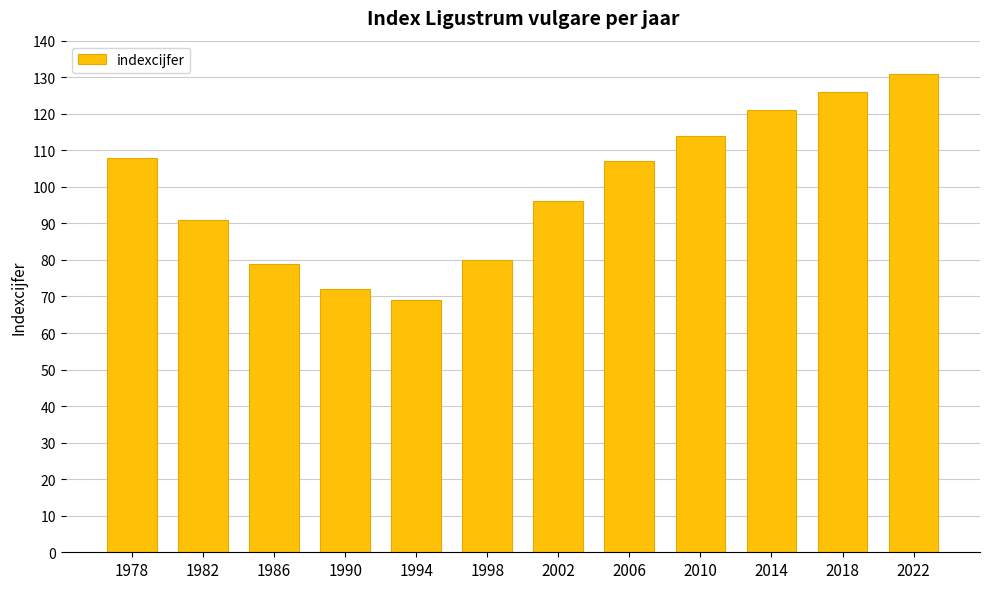

Is it true that the value at 1998 is 80?

True